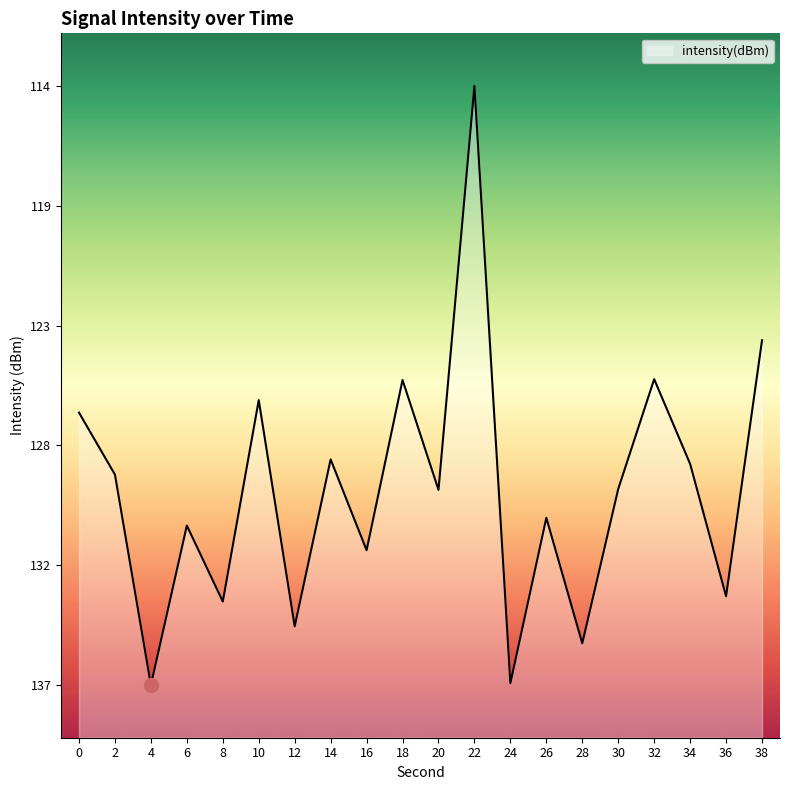

How many categories are shown in the chart?

20